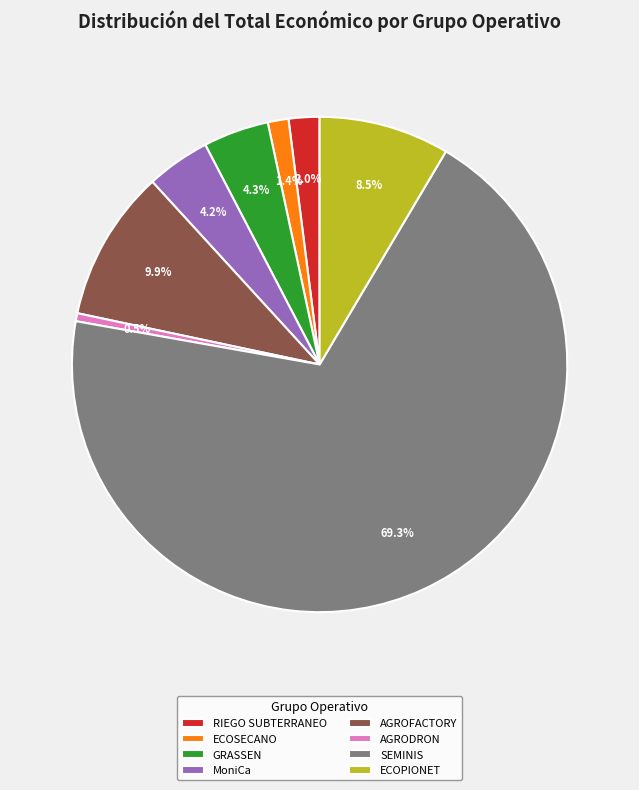

Which has a higher value, ECOPIONET or AGROFACTORY?

AGROFACTORY